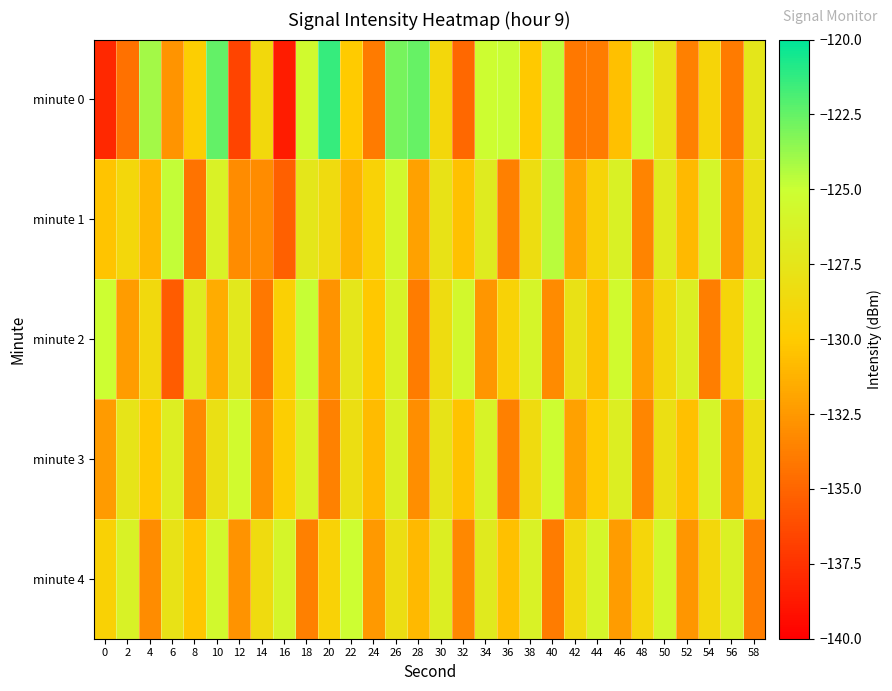

Between 4 and 32, which is larger?

4